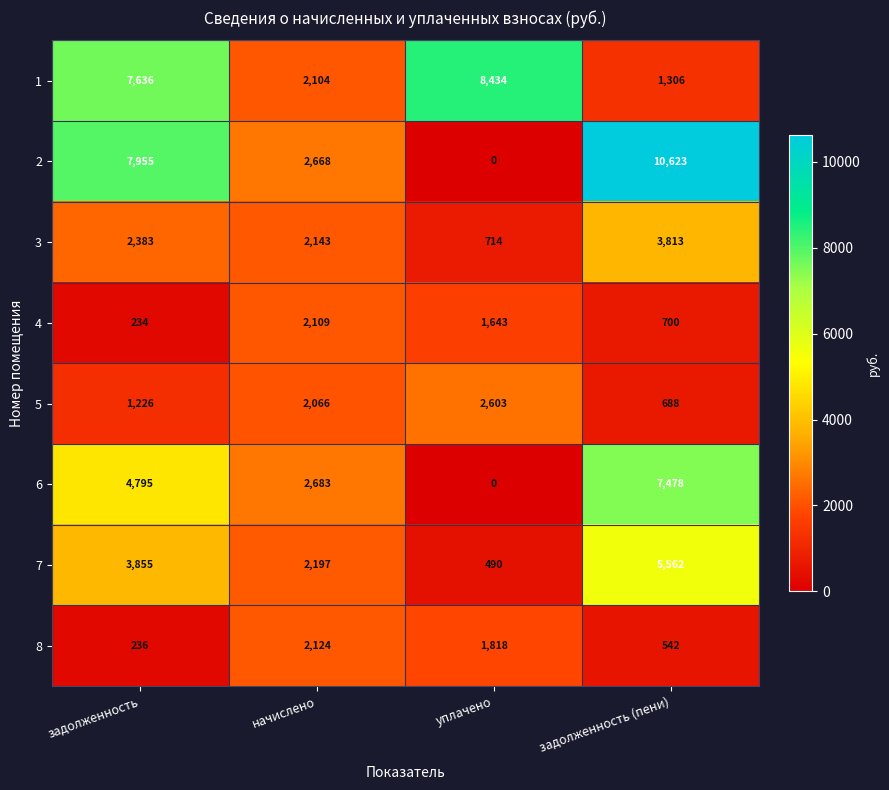

What is the difference between the 1 values at задолженность and начислено?

5532